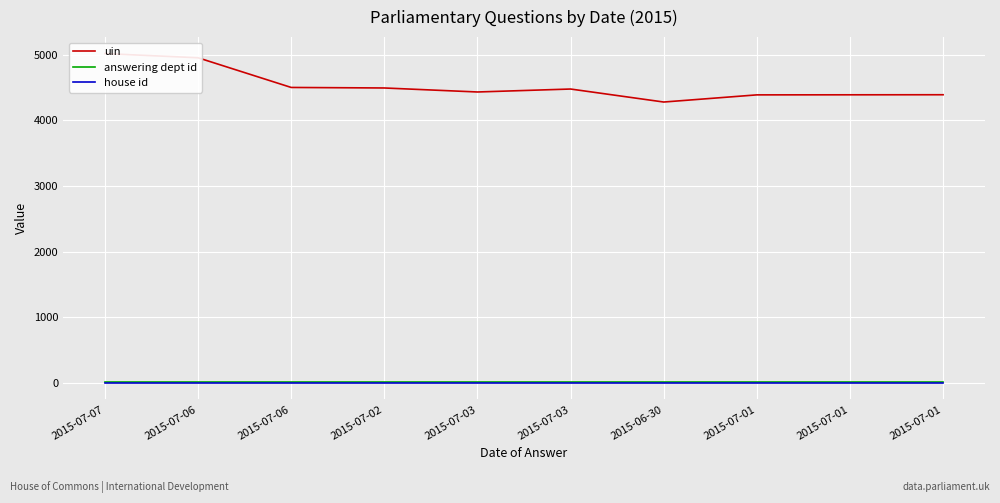

What is the average value of the house id series?

1